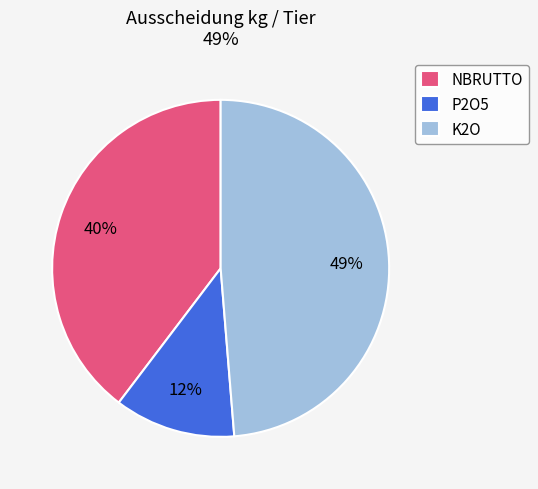

Combined, do K2O and P2O5 account for over 50%?

Yes